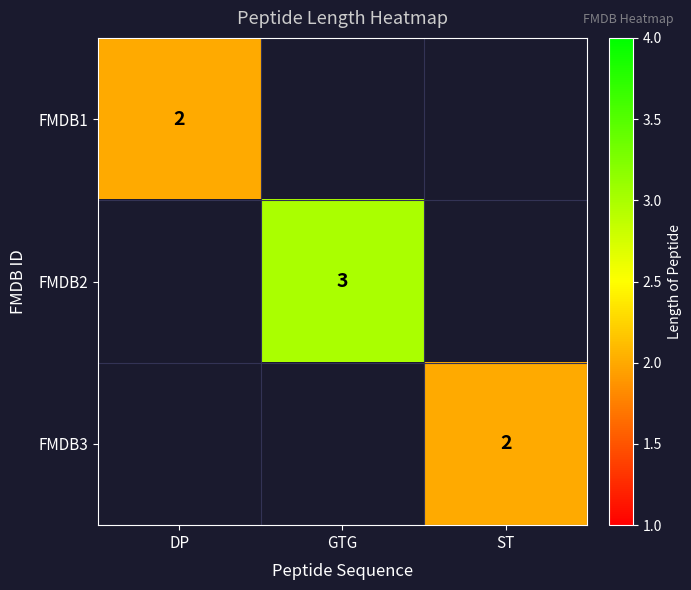

The value of FMDB2 at GTG is 5. True or false?

False